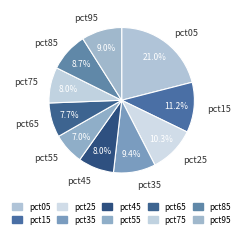

Is it true that pct25 is 1% of the pie?

False